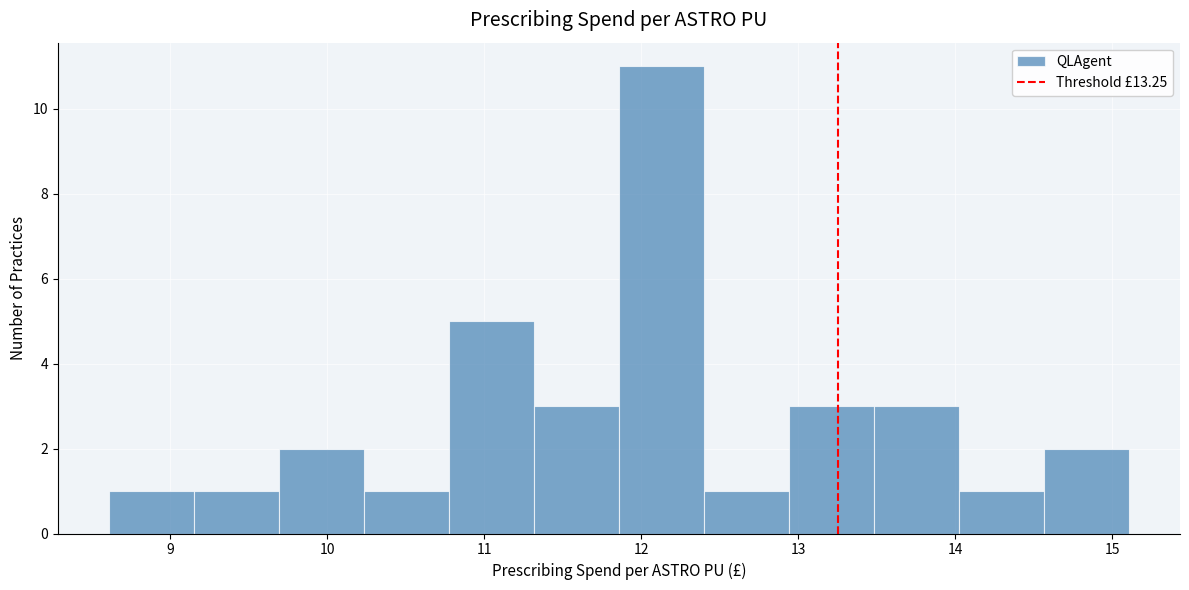

Reading left to right, list every bar in this chart as the range it spans on the x-axis followed by its height. Neither the bar edges nor the heights are printed on the chart, so give them approximately, as read against the axes.

8.6 to 9.1: 1
9.1 to 9.7: 1
9.7 to 10.2: 2
10.2 to 10.8: 1
10.8 to 11.3: 5
11.3 to 11.9: 3
11.9 to 12.4: 11
12.4 to 12.9: 1
12.9 to 13.5: 3
13.5 to 14.0: 3
14.0 to 14.6: 1
14.6 to 15.1: 2